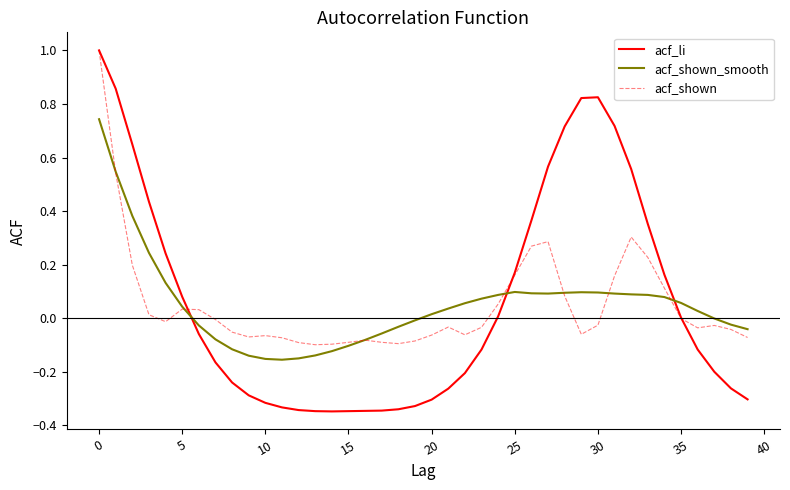

What is the greatest value displayed?

1.0